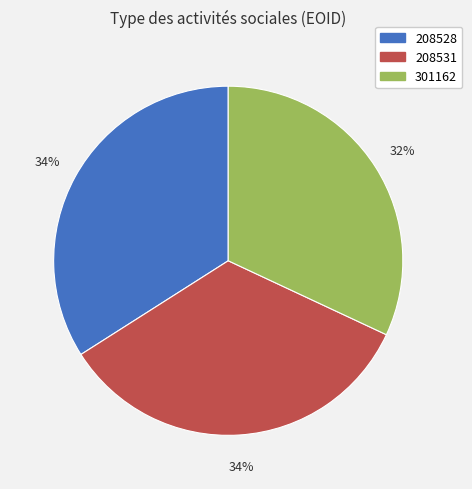

Approximately how many times larger is the value at 301162 compared to 208528?

0.9